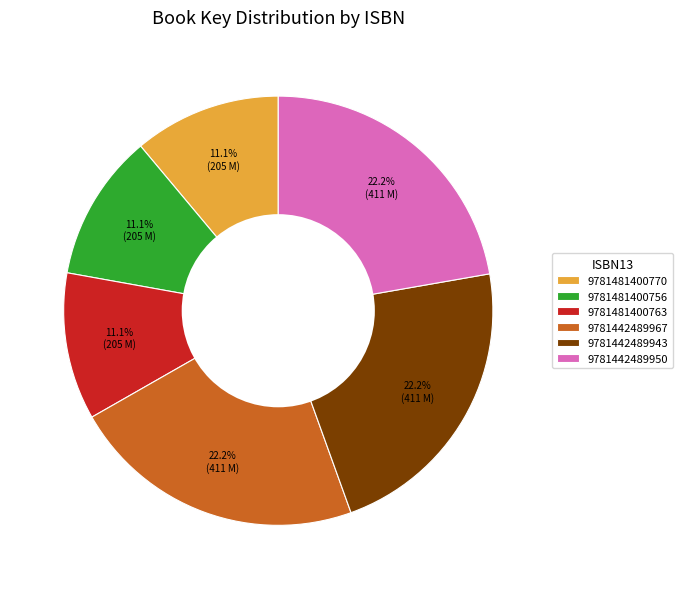

Combined, do 9781442489950 and 9781481400763 account for over 50%?

No